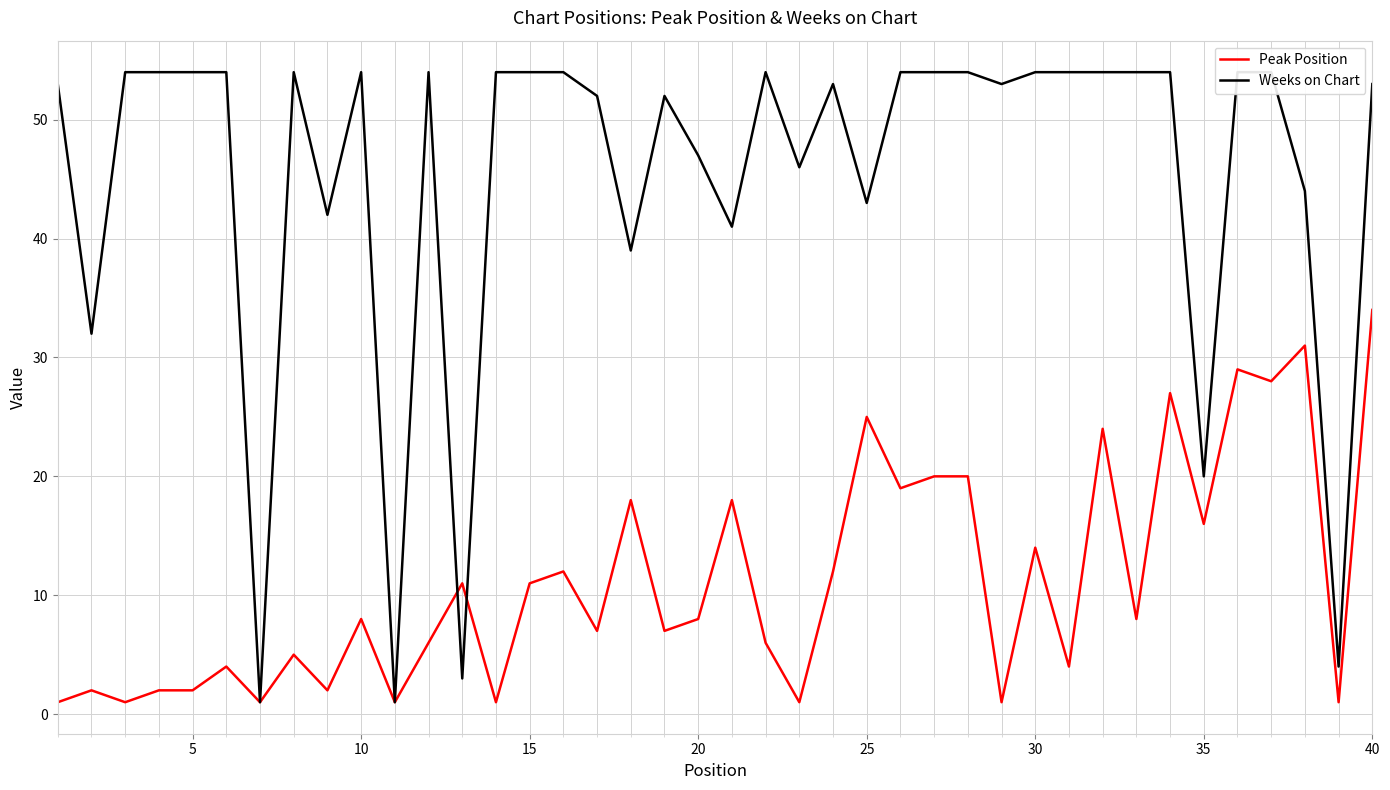

Is it true that Peak Position equals 8 at 20?

True